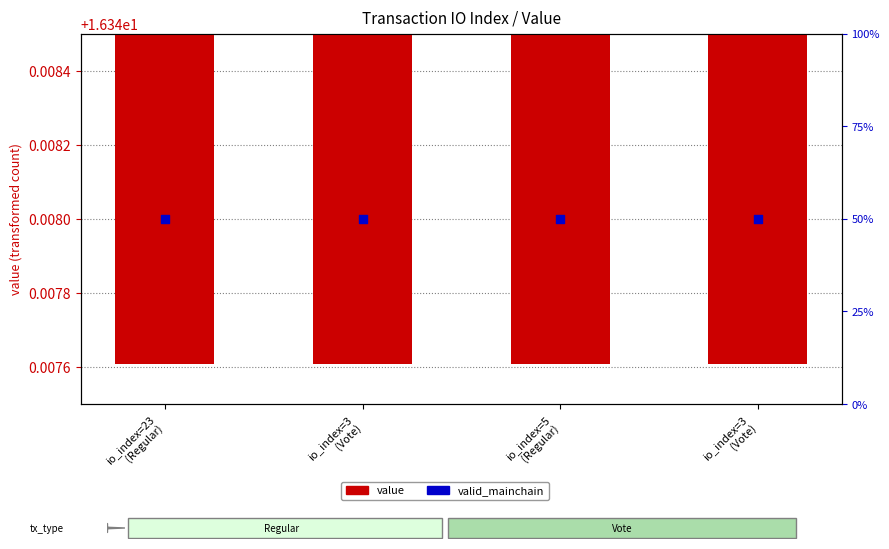

At which category is the sum across all series the highest?

io_index=23
(Regular)